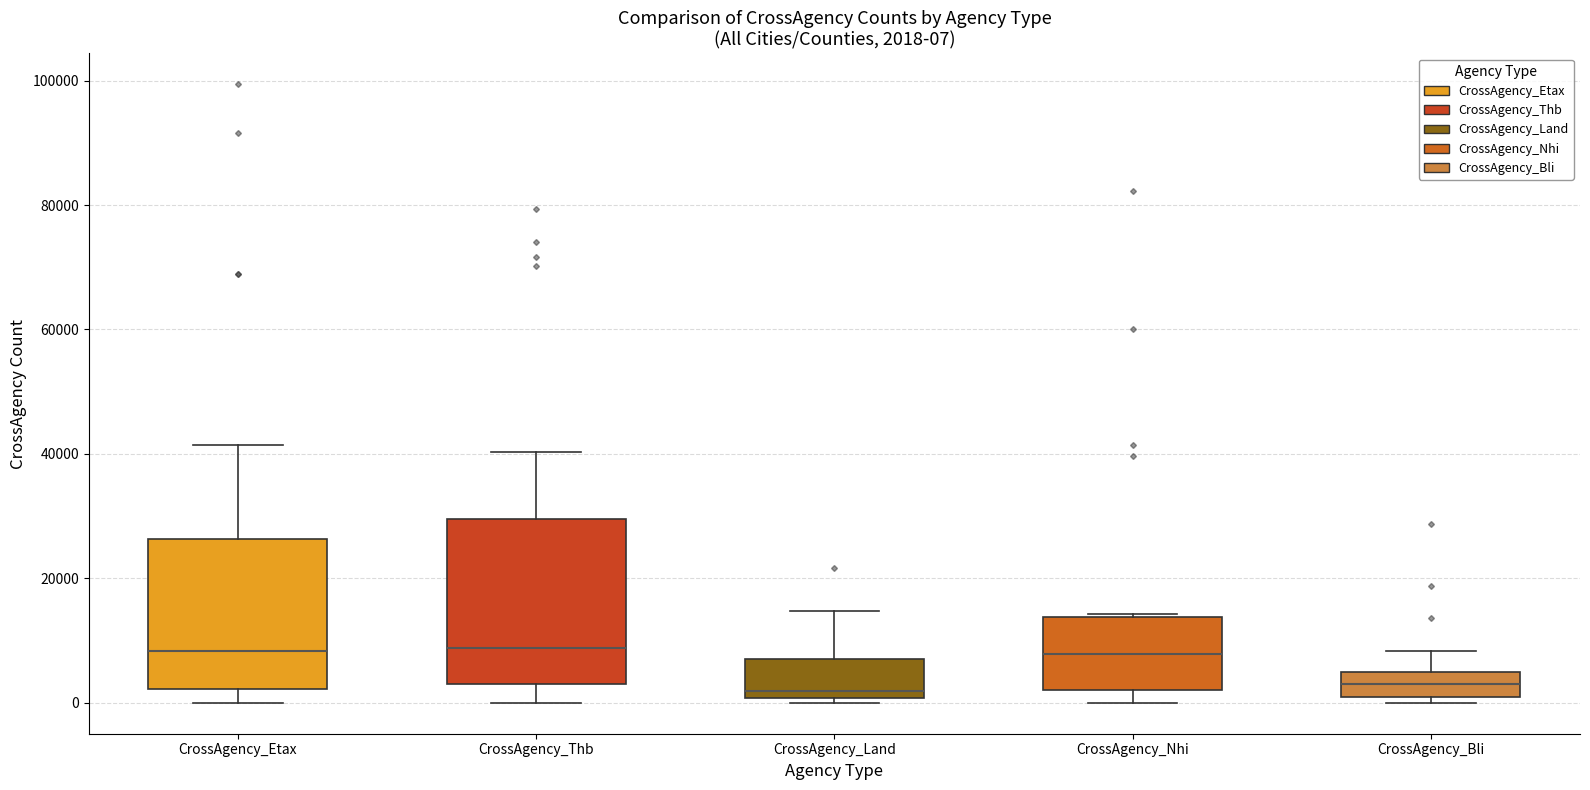

Which box is the tallest, from its lower edge to its upper edge?

CrossAgency_Thb